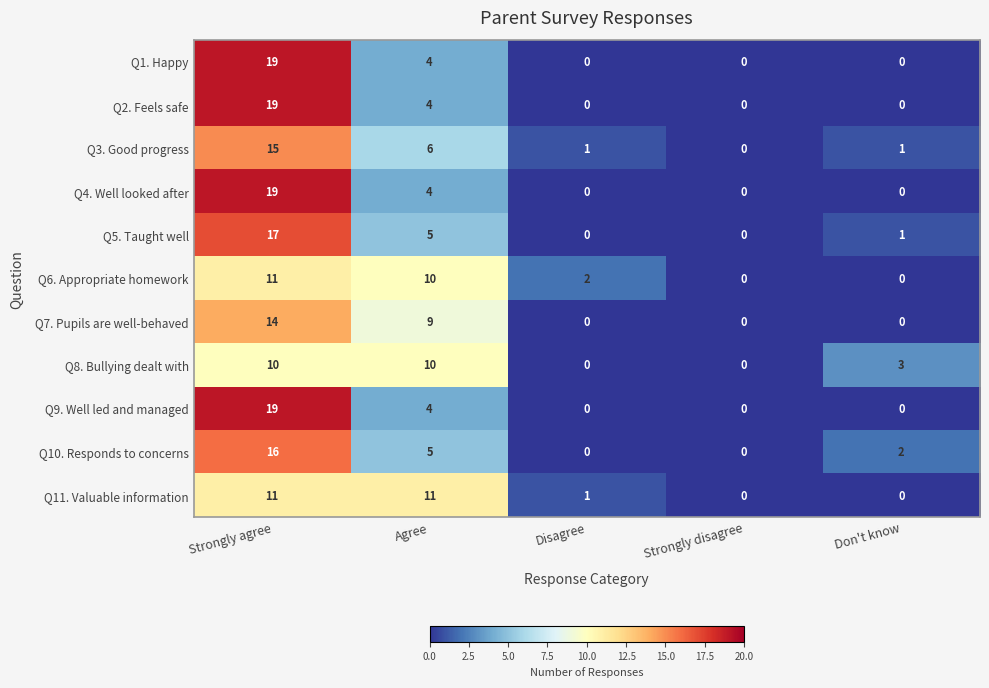

Which label corresponds to the largest value in the chart?

Strongly agree